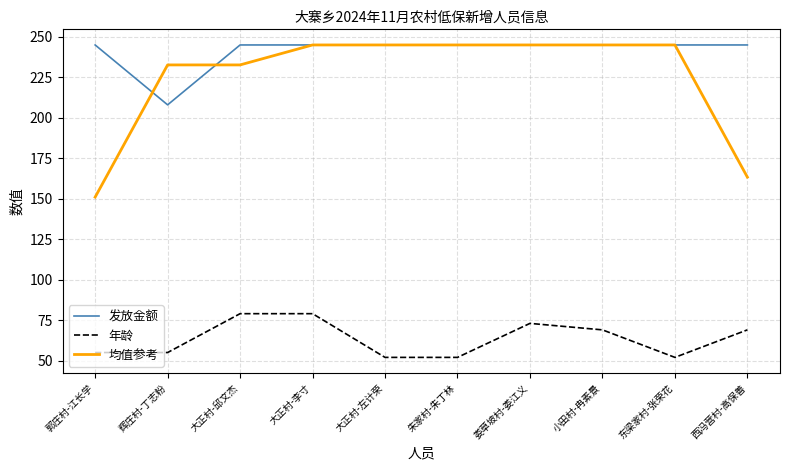

What is the average value of the 发放金额 series?

241.3